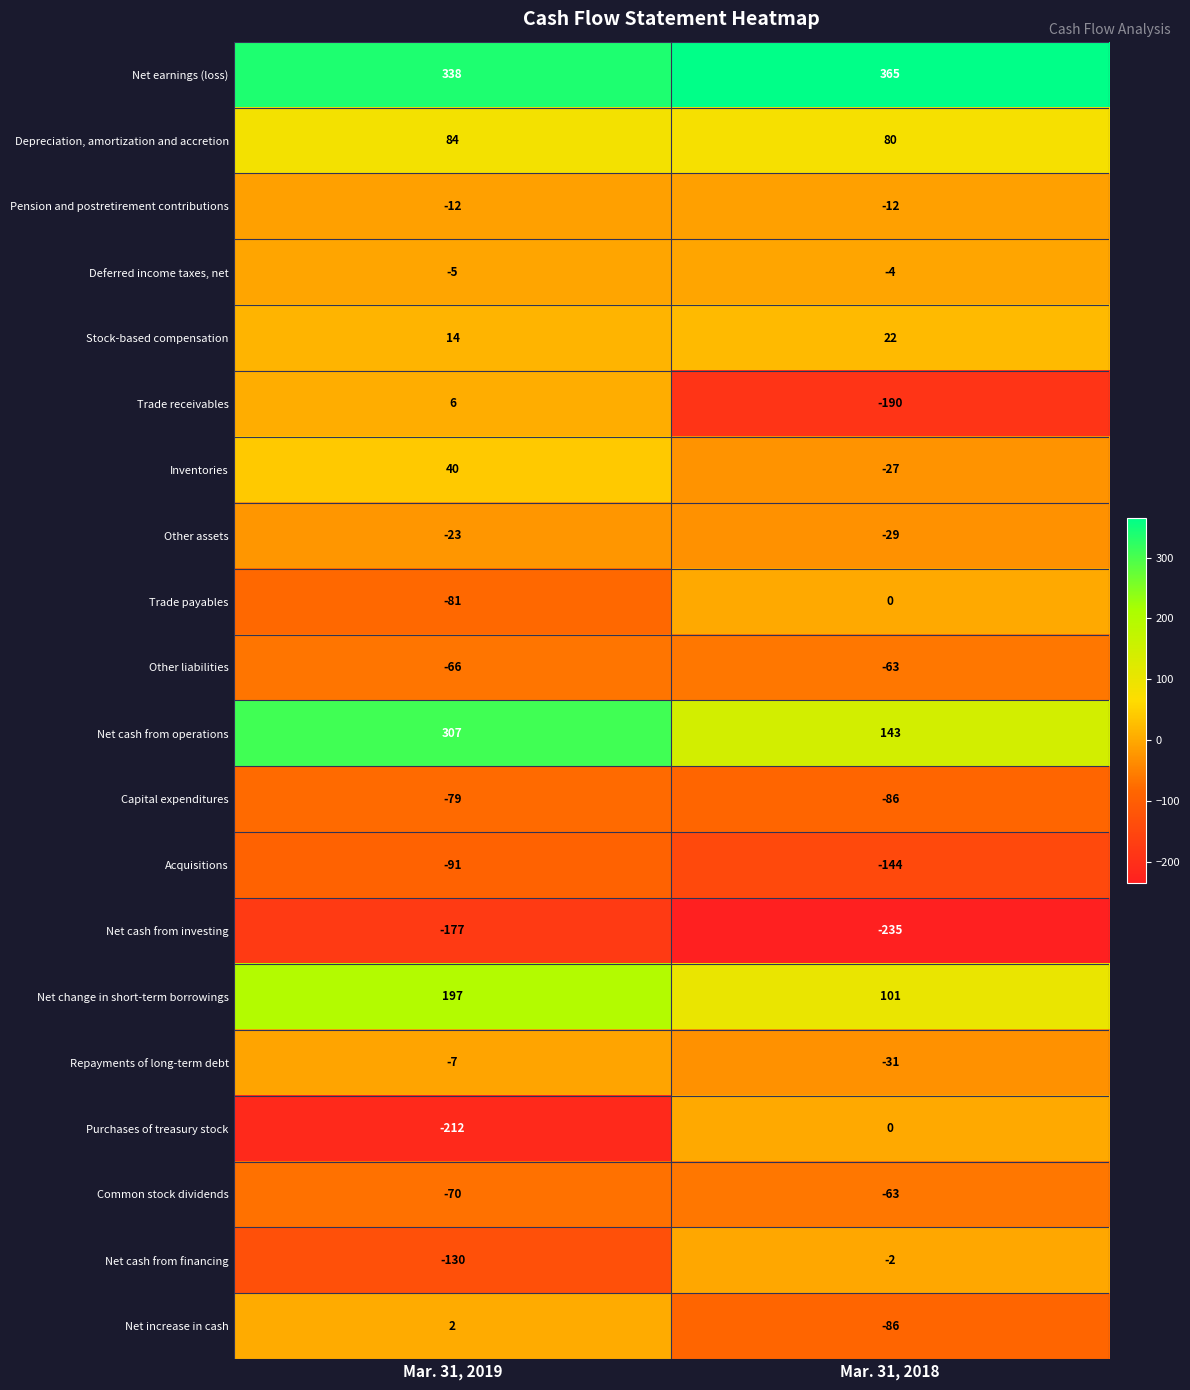

Between Mar. 31, 2019 and Mar. 31, 2018, which series saw the biggest shift?

Purchases of treasury stock